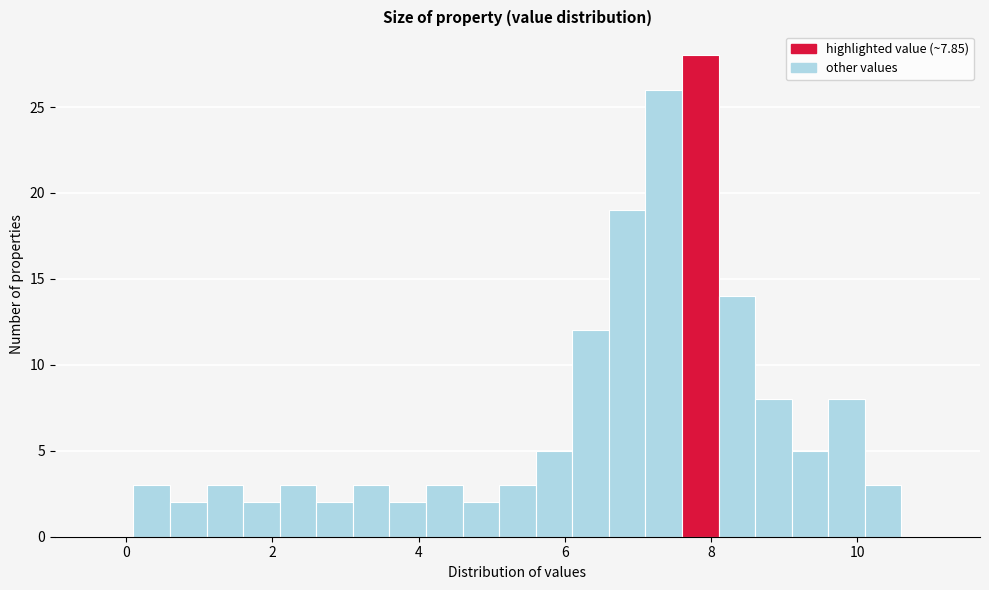

Around what value on the x-axis is the tallest bar? Give the approximate position of its centre, as read against the axis.

7.8